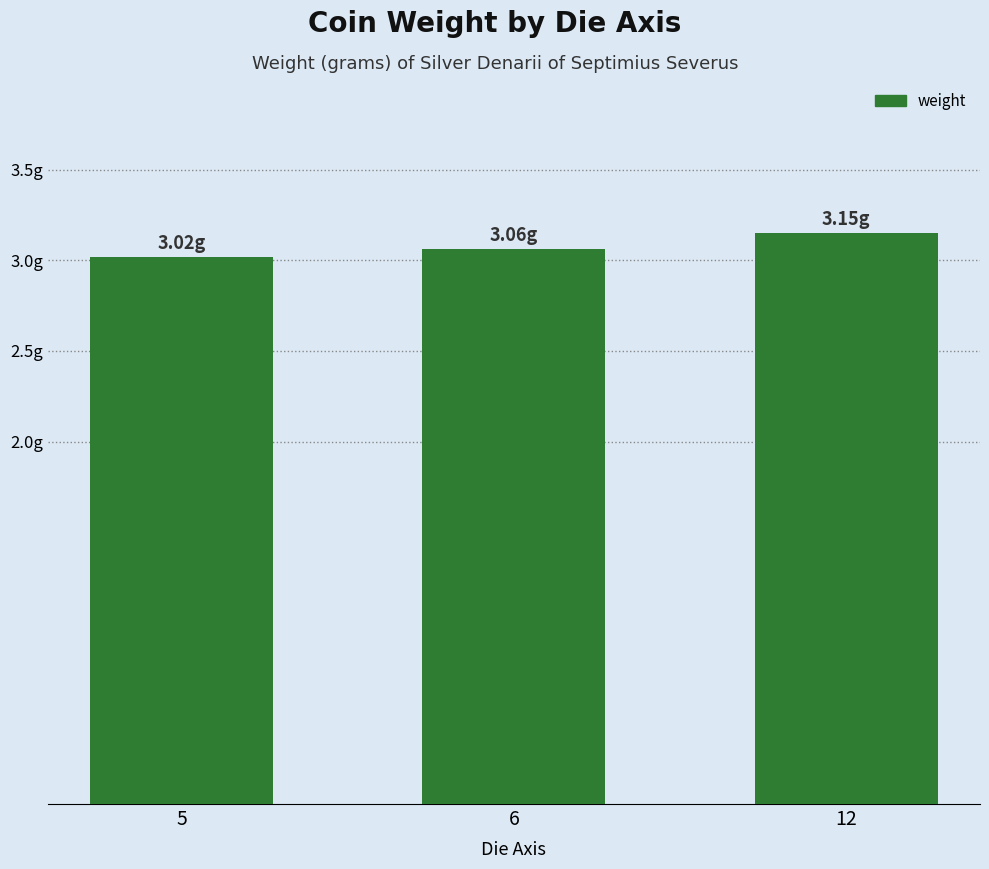

The chart shows a value of 0.7 at 5. True or false?

False